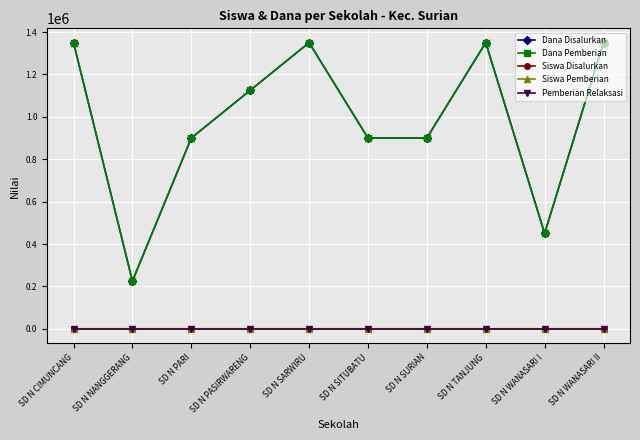

What is the greatest value displayed?

1350000